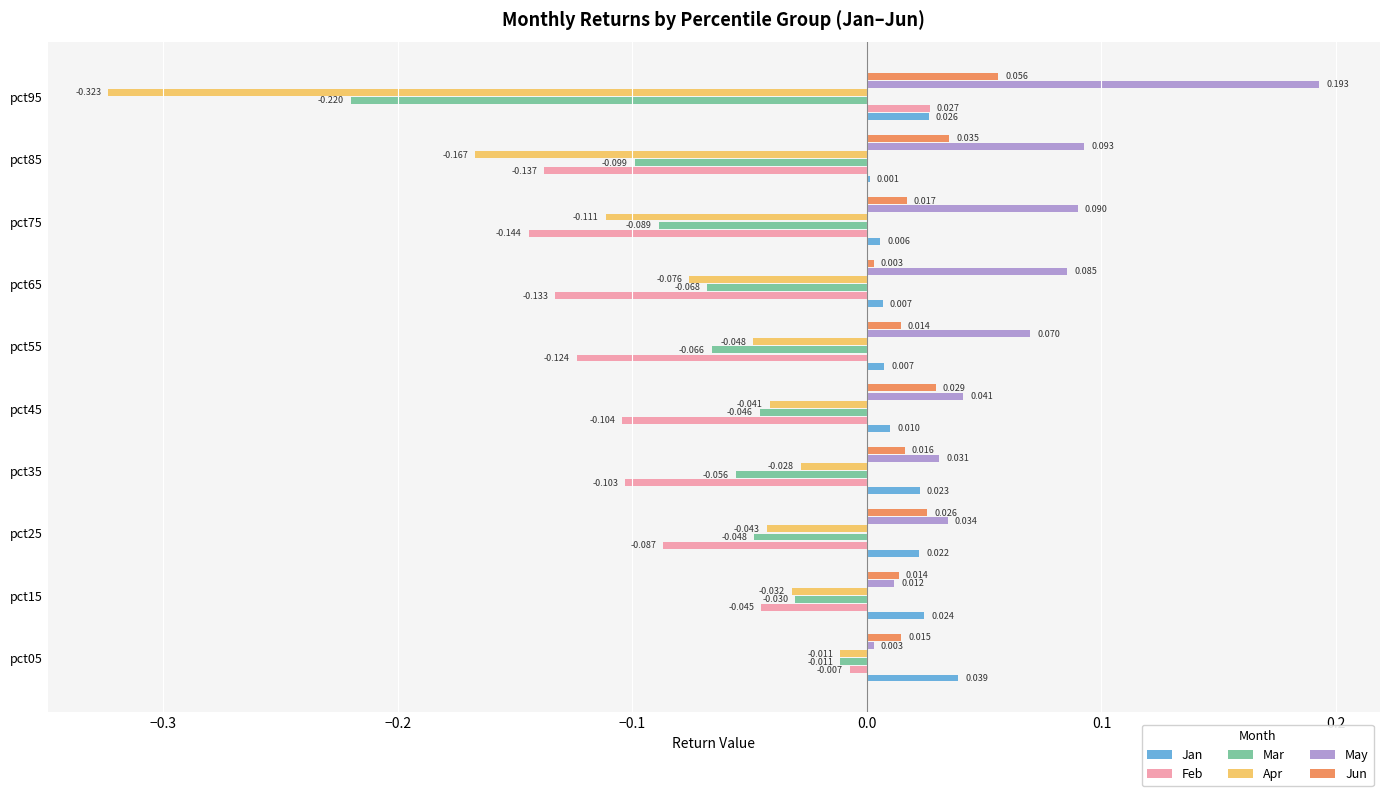

Is the value of Mar at pct65 greater than the value of May at pct95?

No